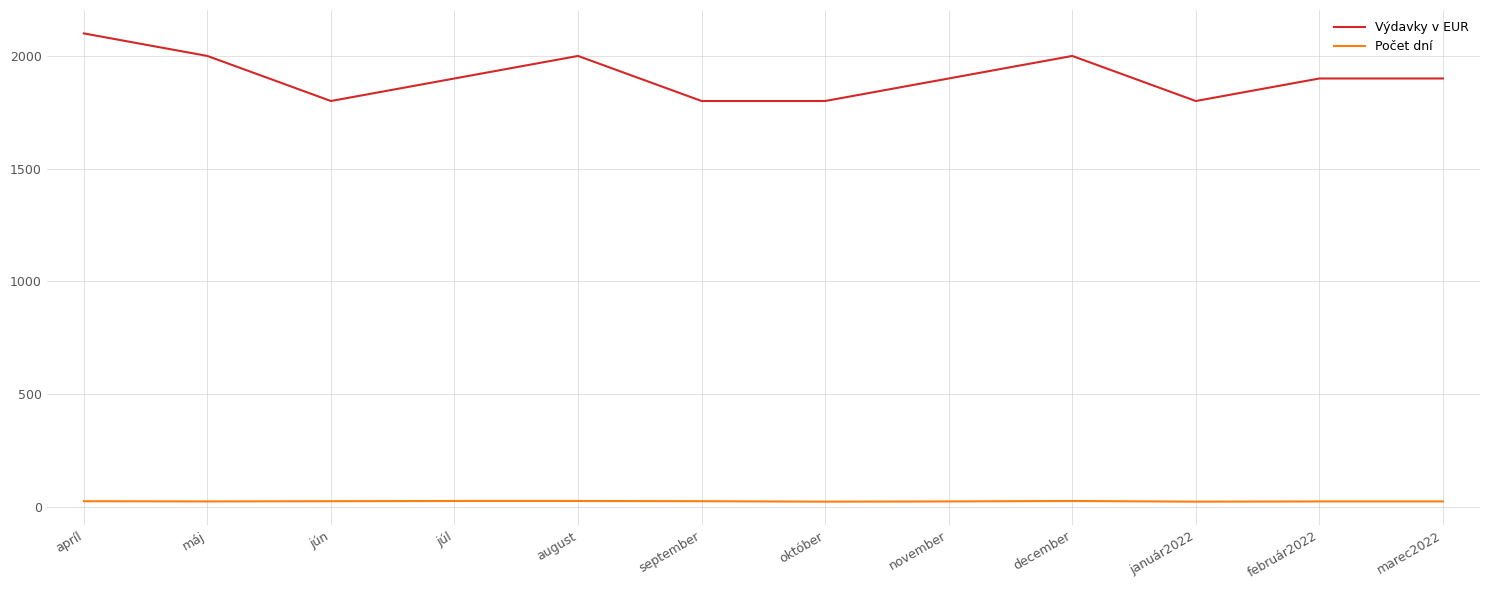

True or false: Výdavky v EUR and Počet dní intersect in this chart.

False